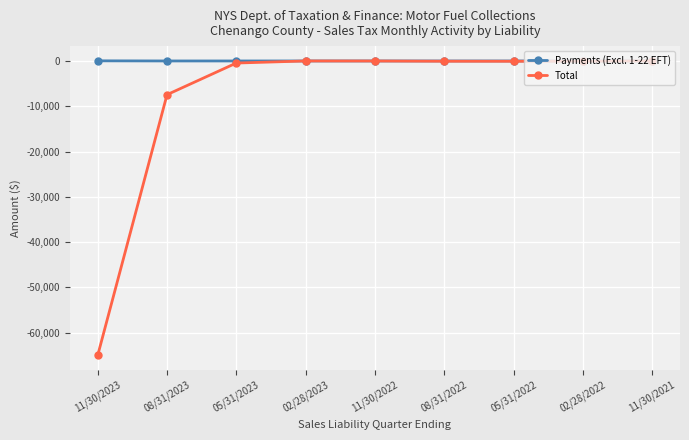

Which label corresponds to the smallest value in the chart?

11/30/2023